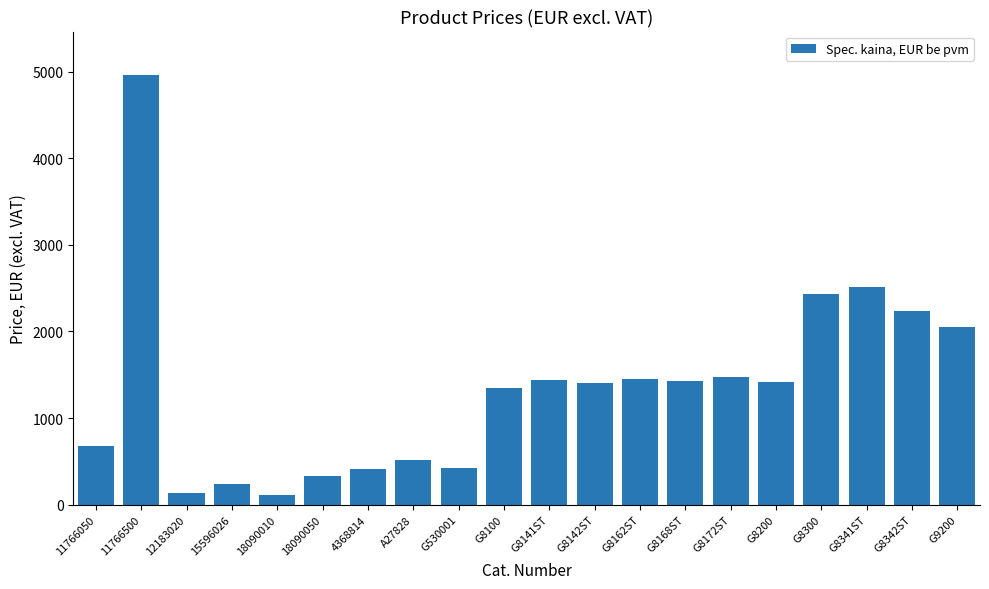

Does the chart contain stacked bars?

No